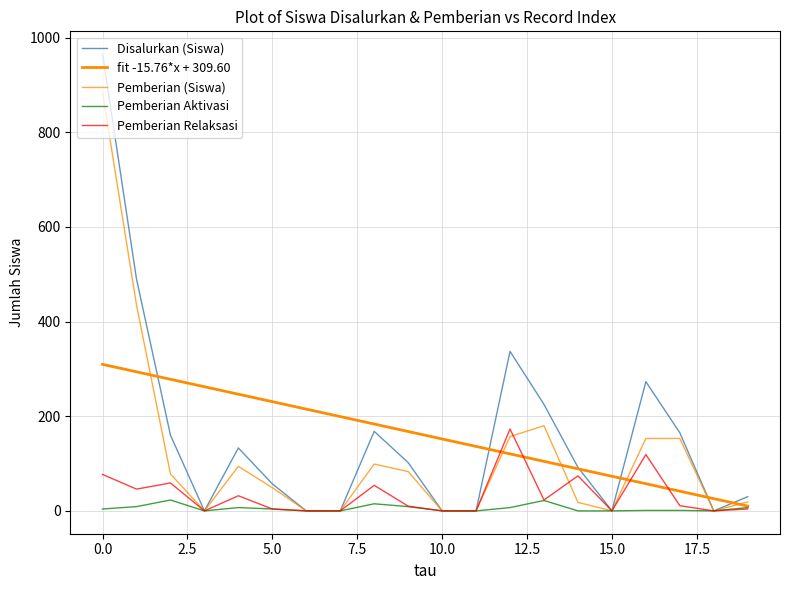

How many lines are shown in the chart?

5